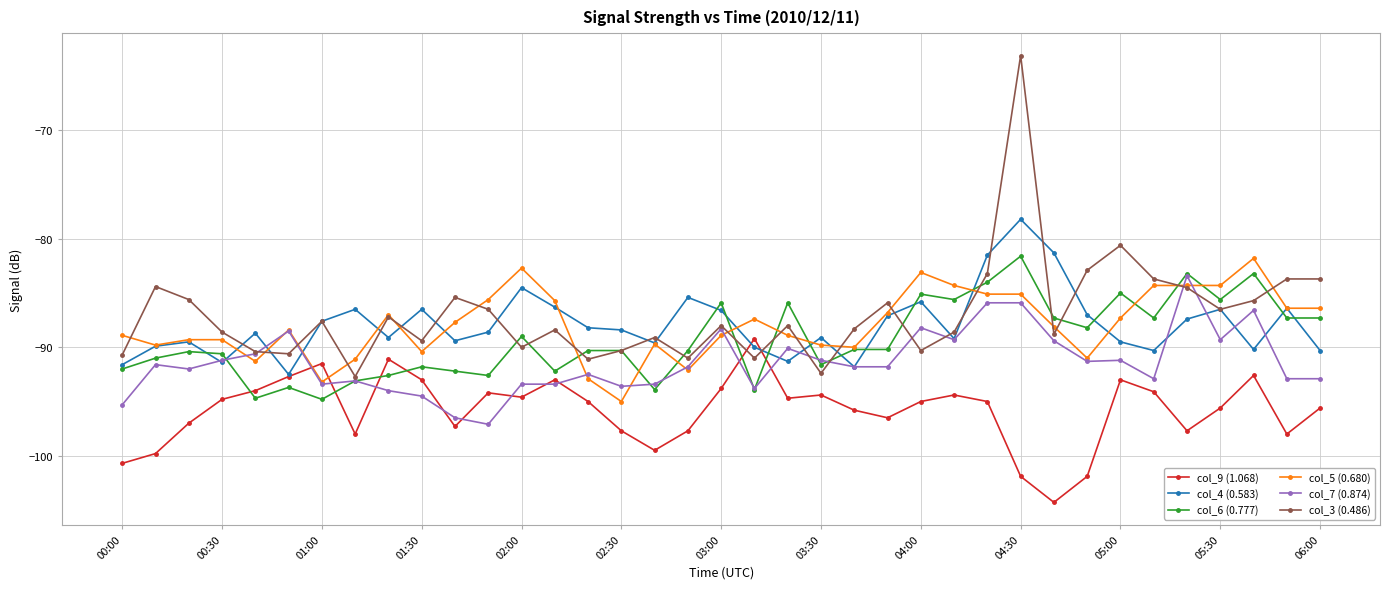

What is the value of the col_9 (1.068) point at the 6th from the left?

-92.7